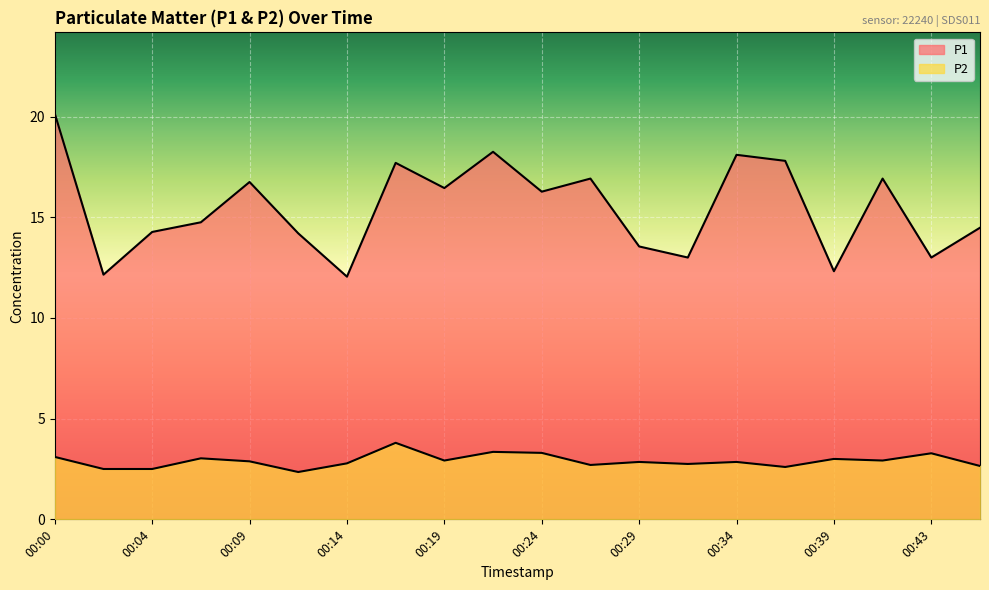

Rank the categories by P1 value from highest to lowest.

00:00, 00:21, 00:34, 00:36, 00:17, 00:26, 00:41, 00:09, 00:19, 00:24, 00:07, 00:46, 00:04, 00:12, 00:29, 00:31, 00:43, 00:39, 00:02, 00:14